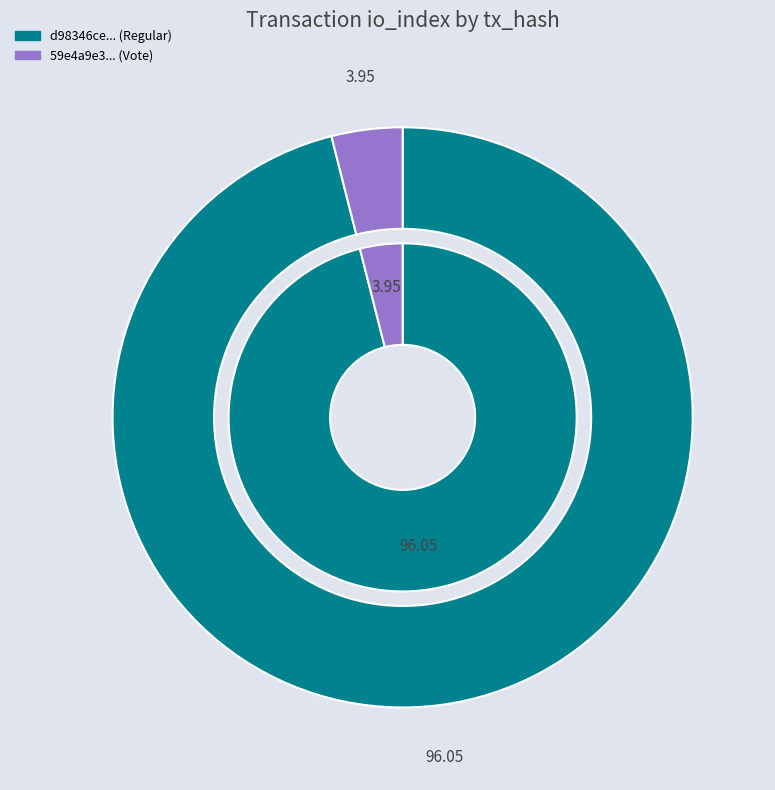

How many slices are in this pie chart?

2